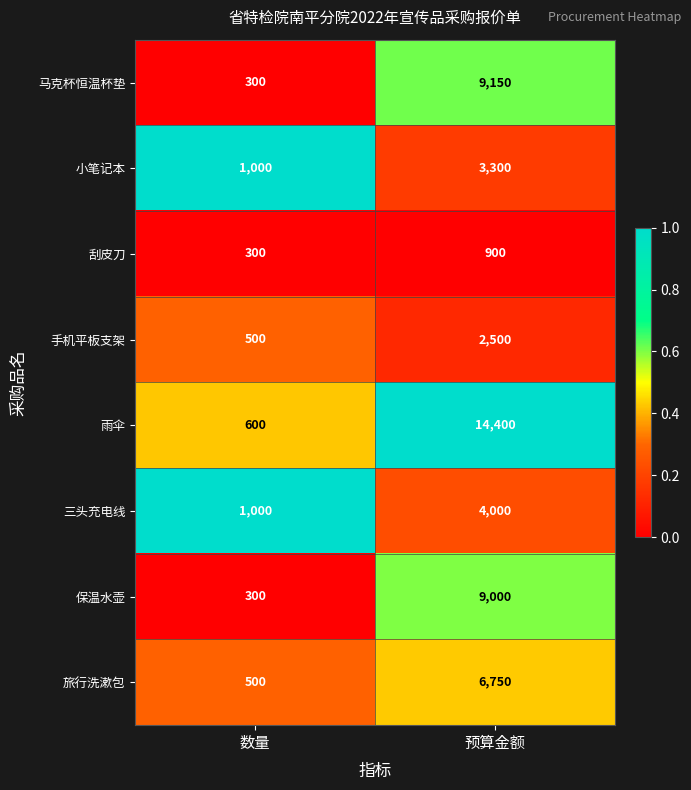

At which category does the chart reach its peak across all series?

预算金额